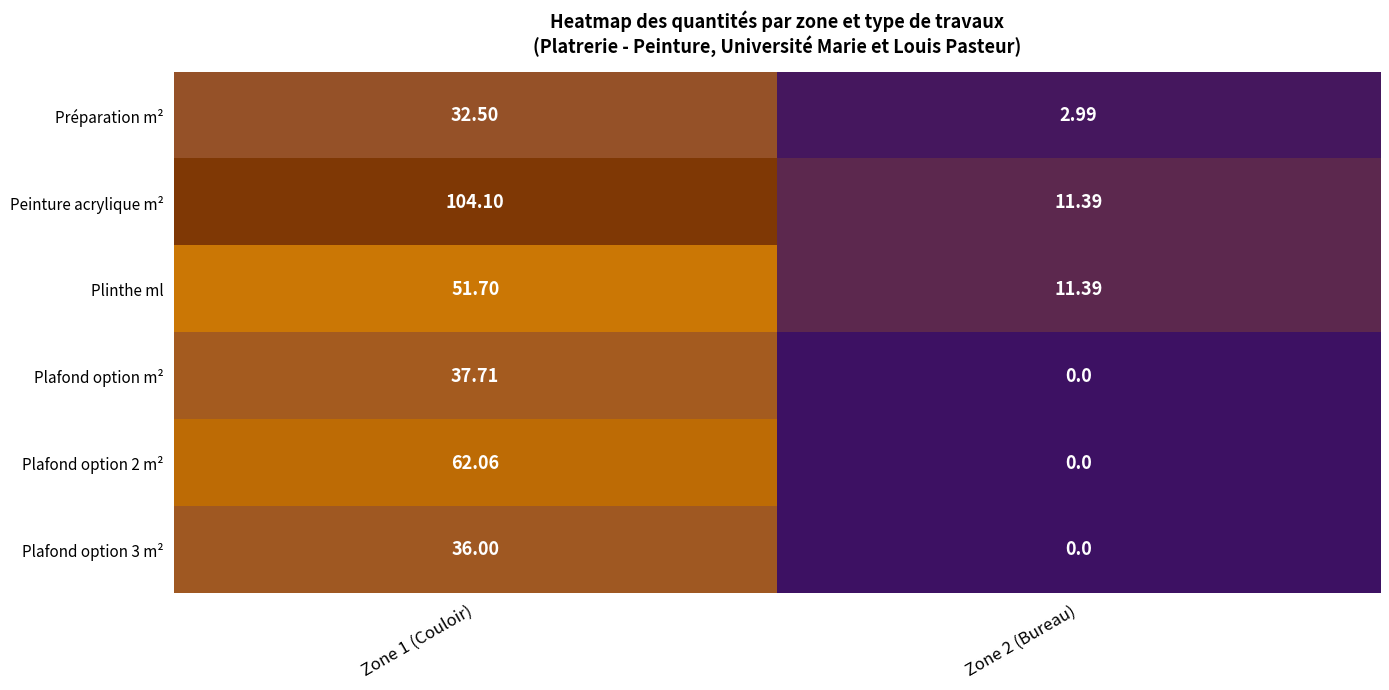

Which series has the largest range (max minus min)?

Peinture acrylique m²